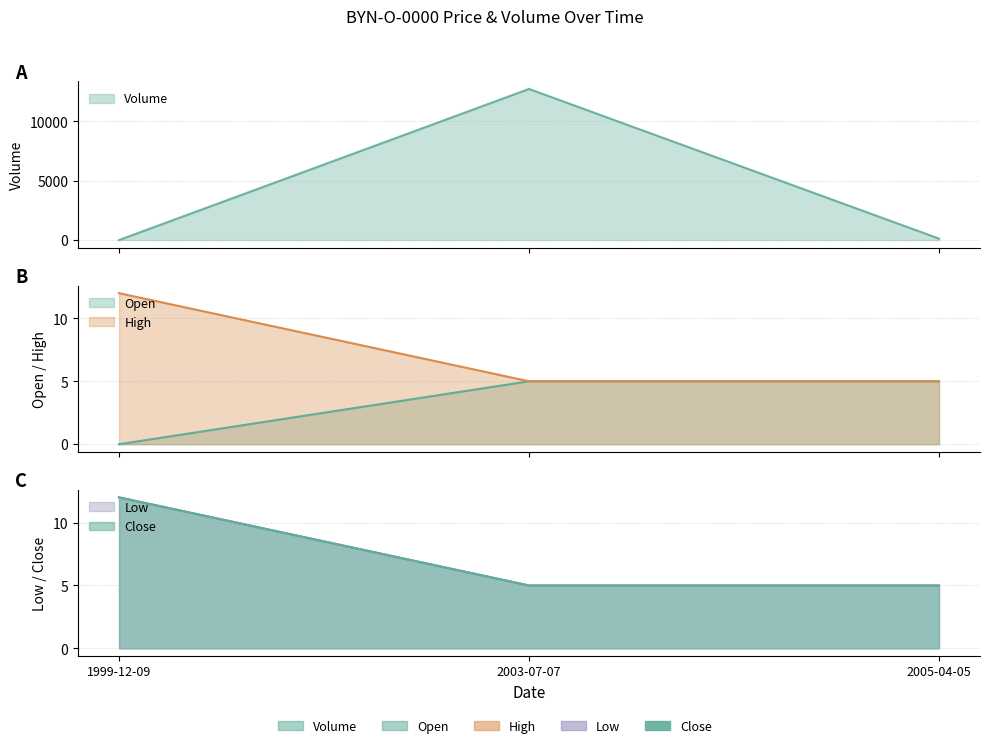

What is the value of the Open point at the 2nd from the left?

5